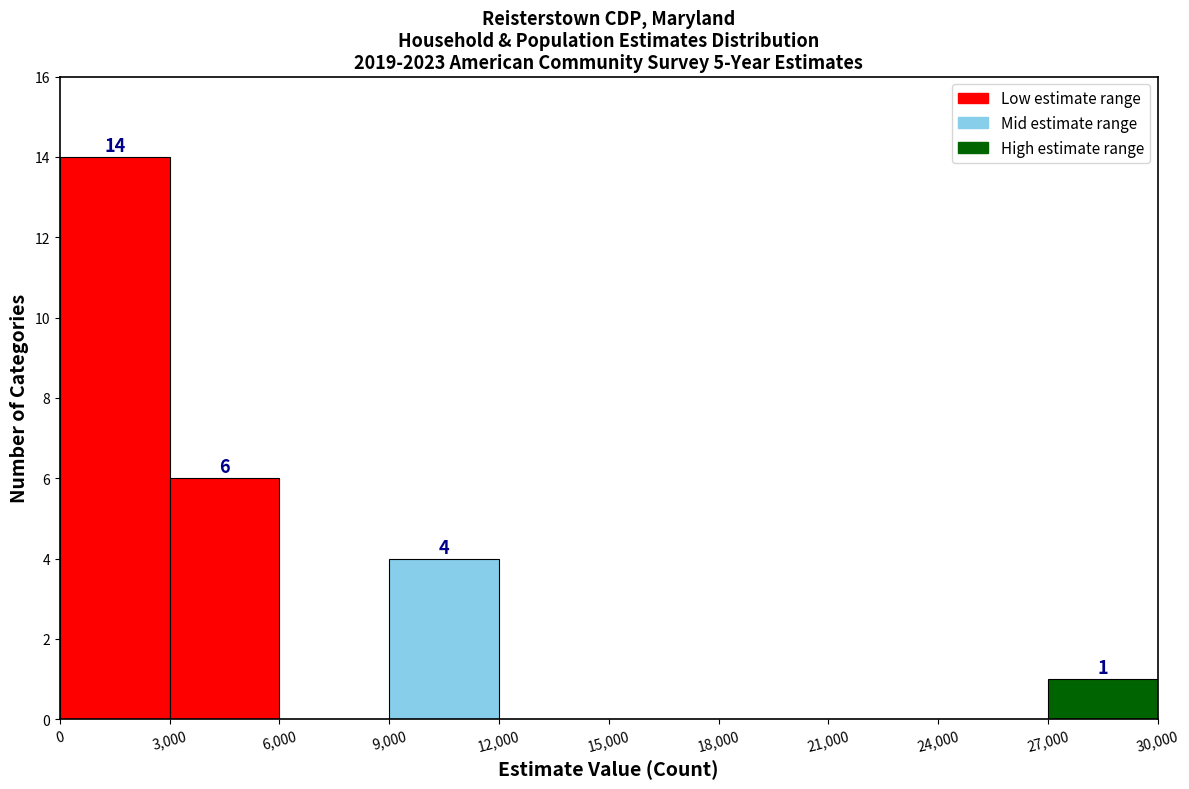

Over which range of the x-axis is the bar tallest?

0 to 3,000